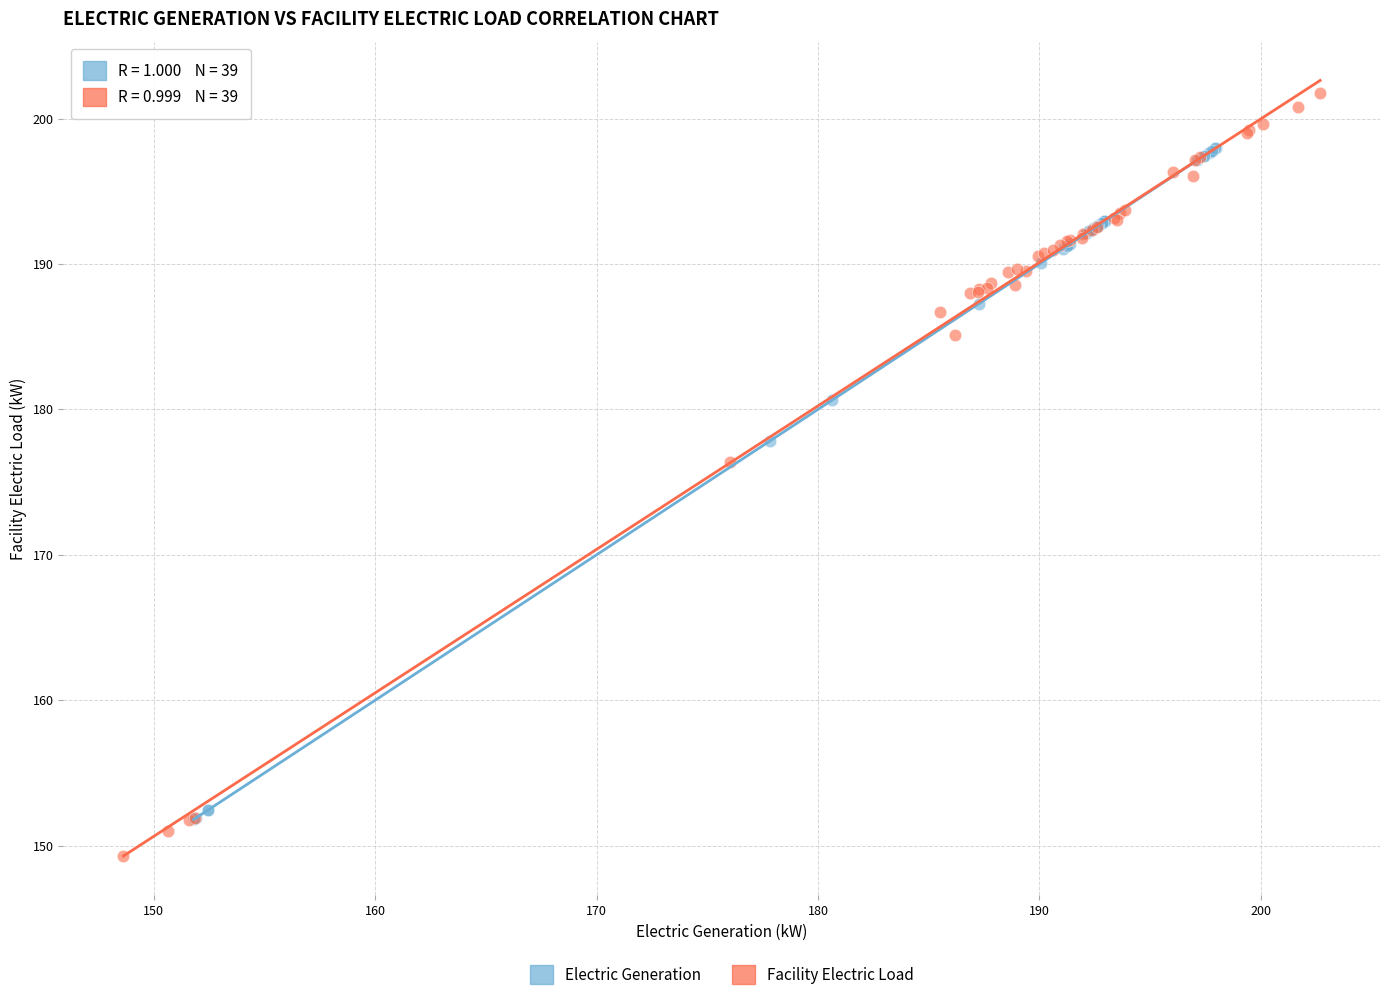

Which series contains the lowest Y value?

Facility Electric Load